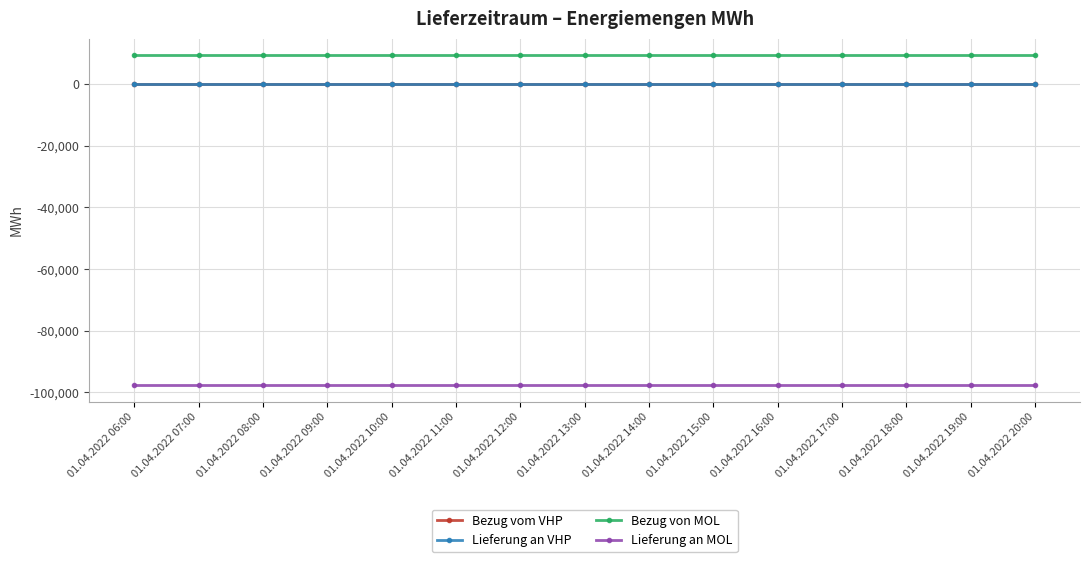

Does the chart have visible grid lines?

Yes